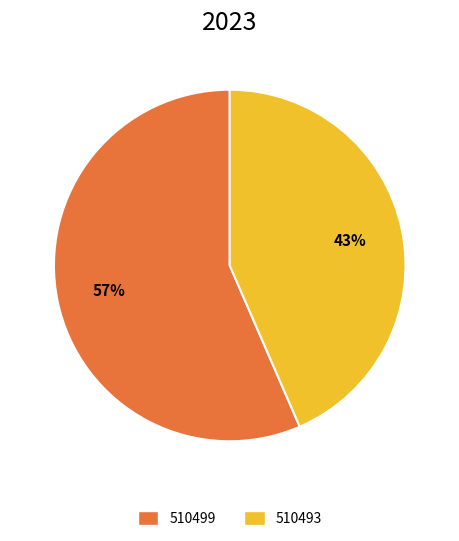

To the nearest percent, what is the average slice percentage?

50%